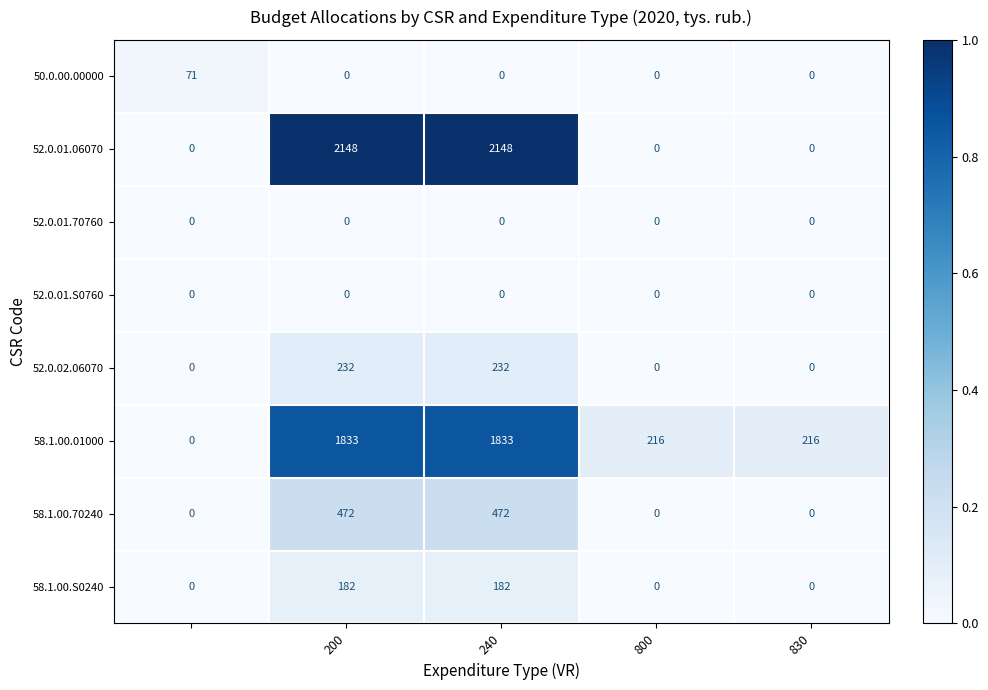

What is the greatest value displayed?

2148